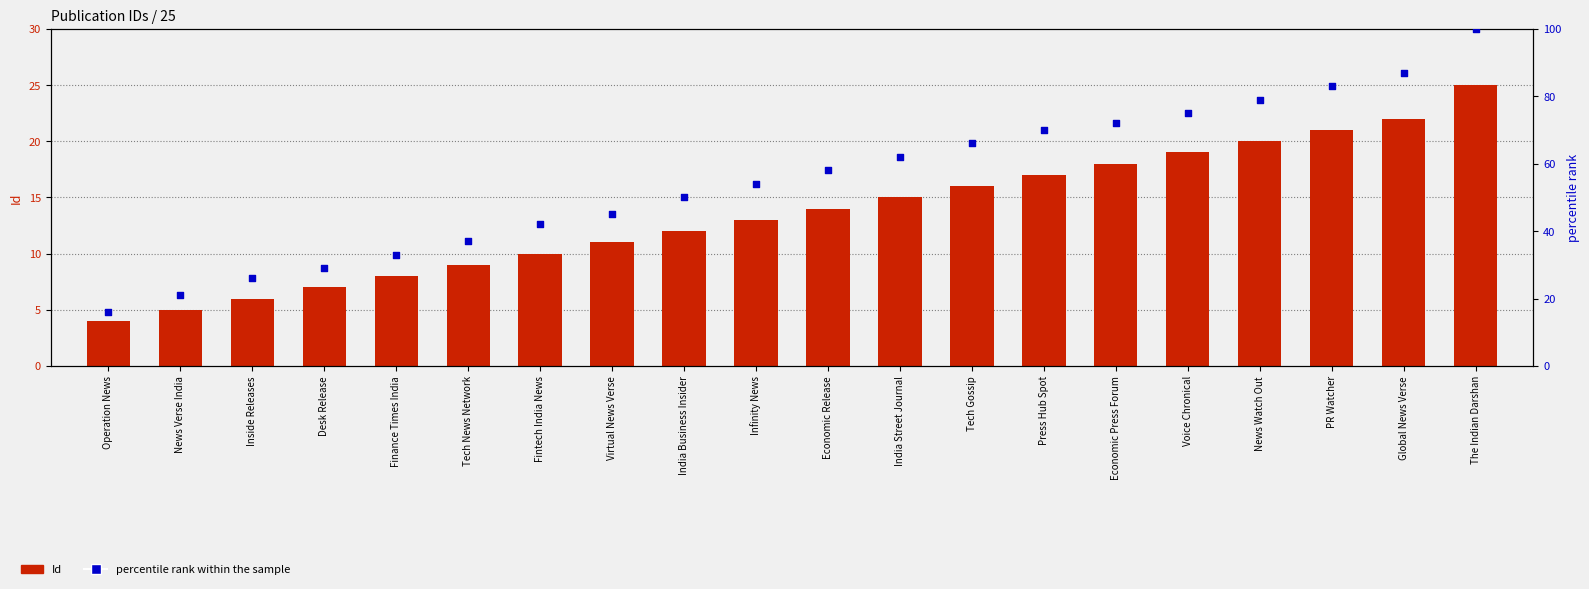

At how many categories does at least one series exceed 20?

19